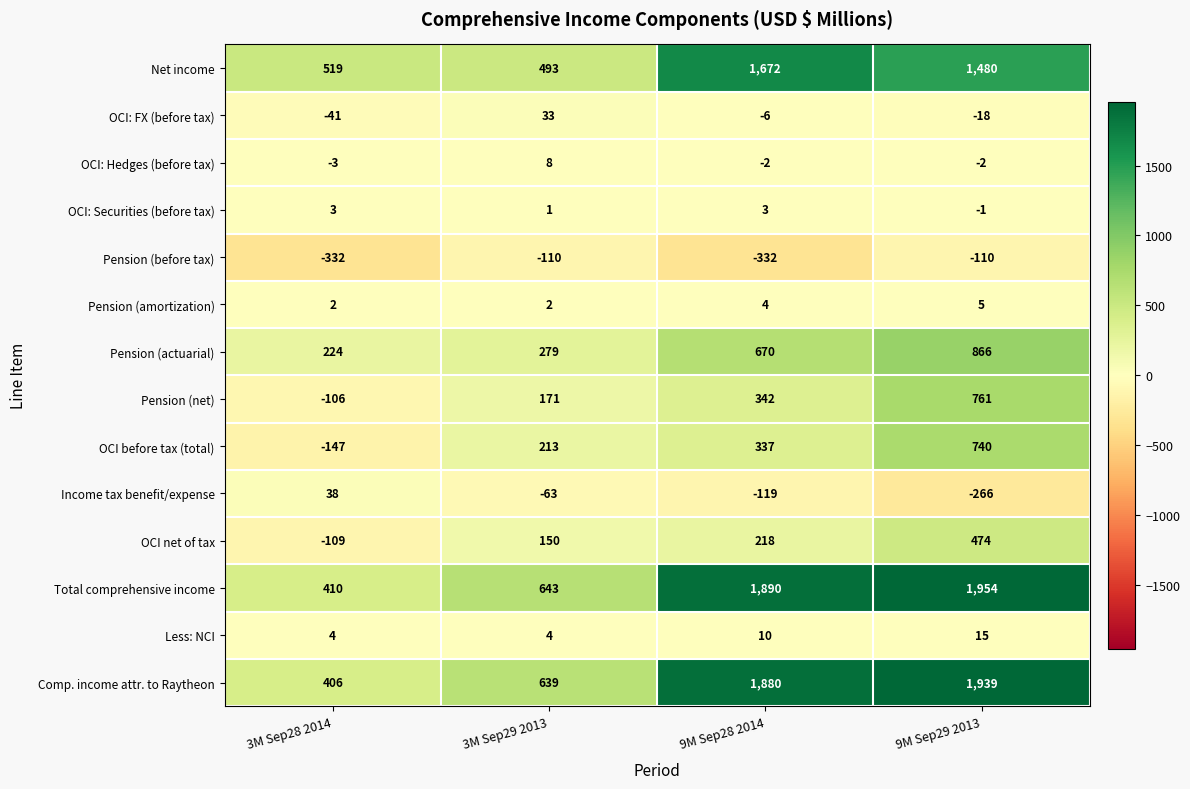

The value of OCI: Securities (before tax) at 9M Sep29 2013 is -1. True or false?

True